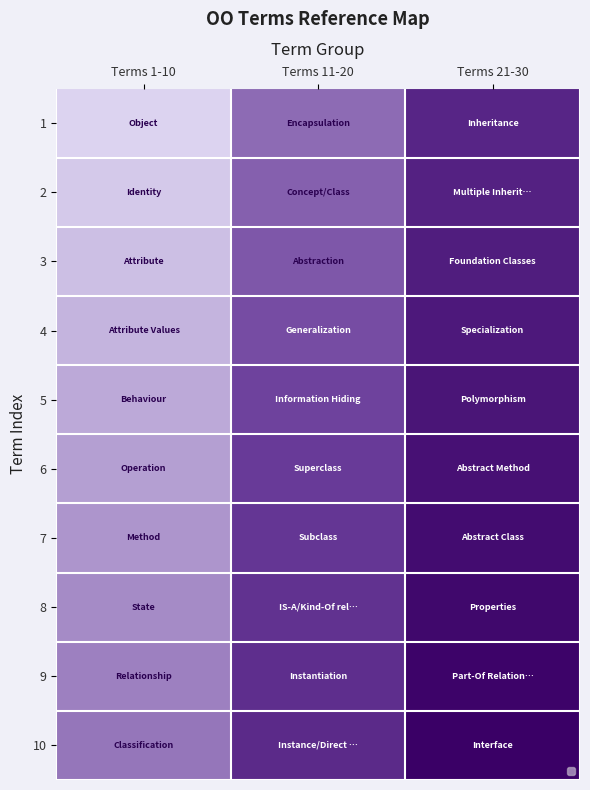

At which category is the sum across all series the highest?

Terms 21-30